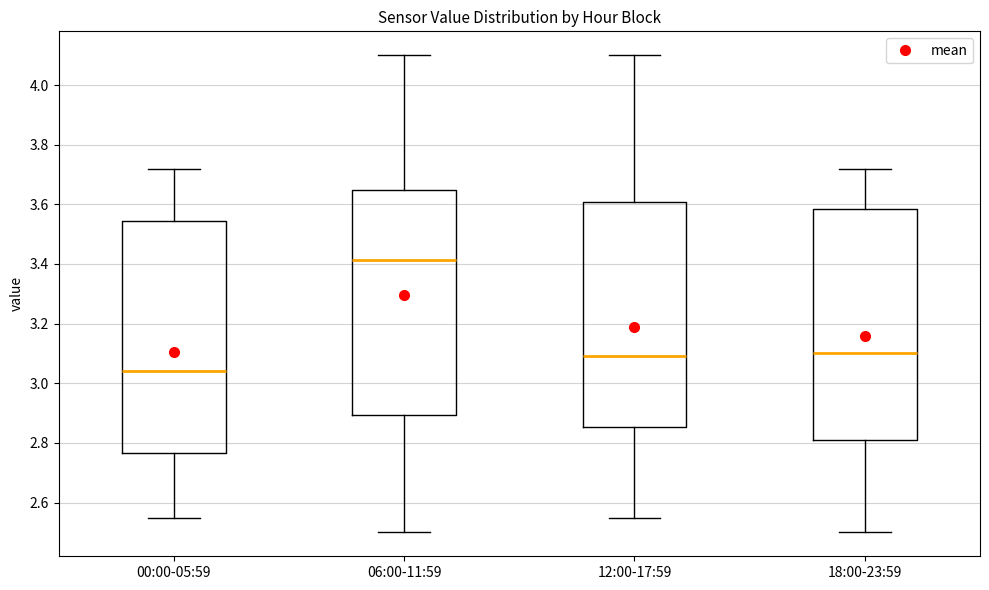

Where is the upper edge of the box for 12:00-17:59 on the y-axis? The values are not printed on the chart, so give them approximately, as read against the axis.

3.60